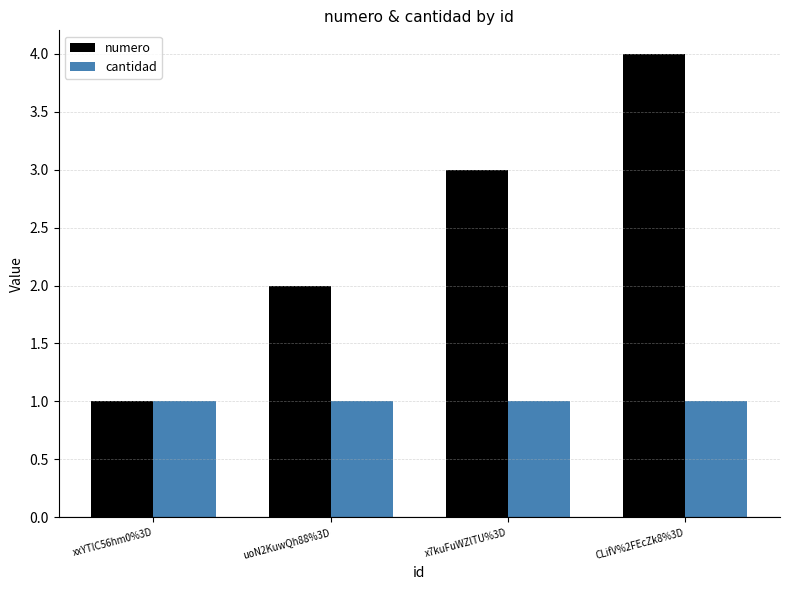

At which category is the sum across all series the highest?

CLifV%2FEcZk8%3D